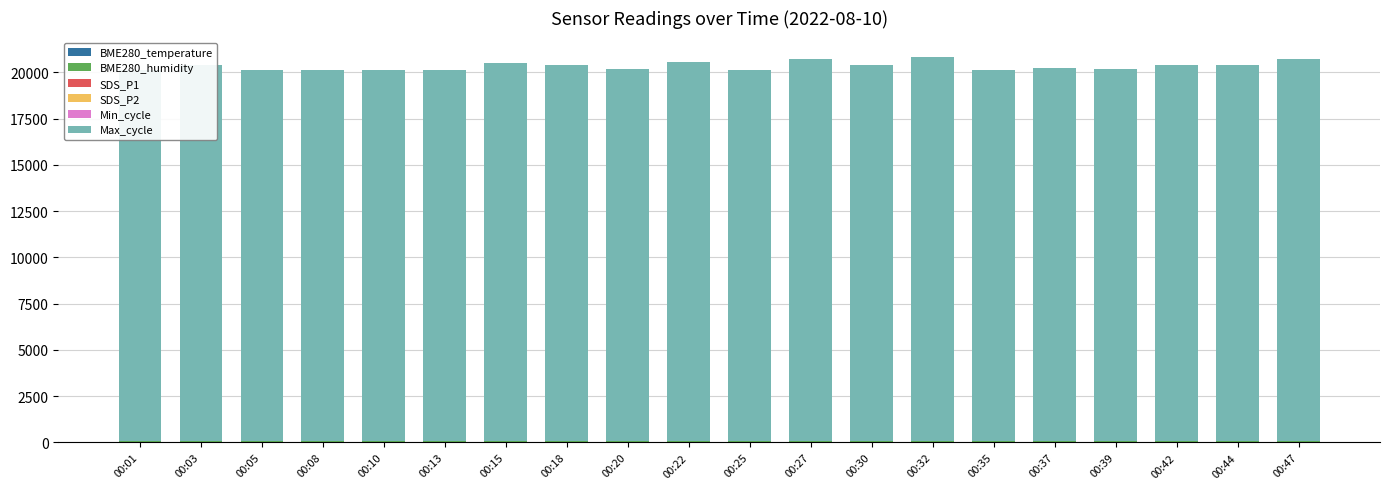

At which category is the sum across all series the highest?

00:32